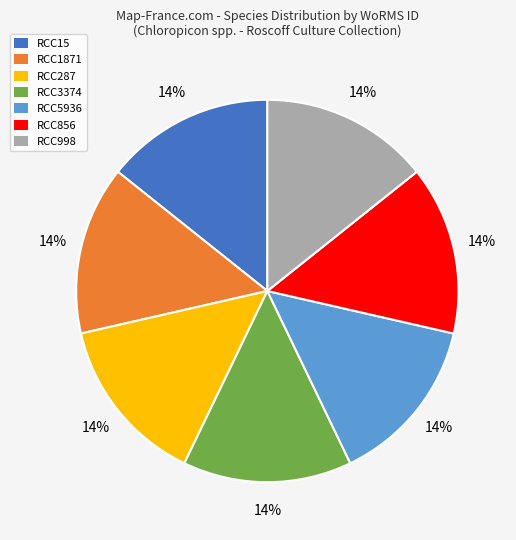

To the nearest percent, what portion does RCC856 represent?

14%